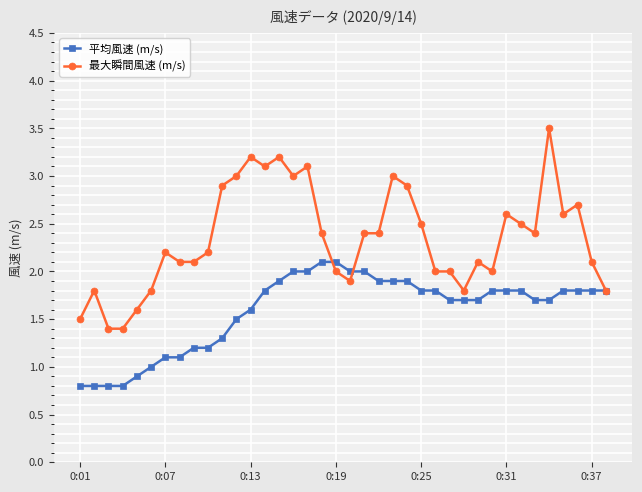

List the series in order of their peak value, highest first.

最大瞬間風速 (m/s), 平均風速 (m/s)